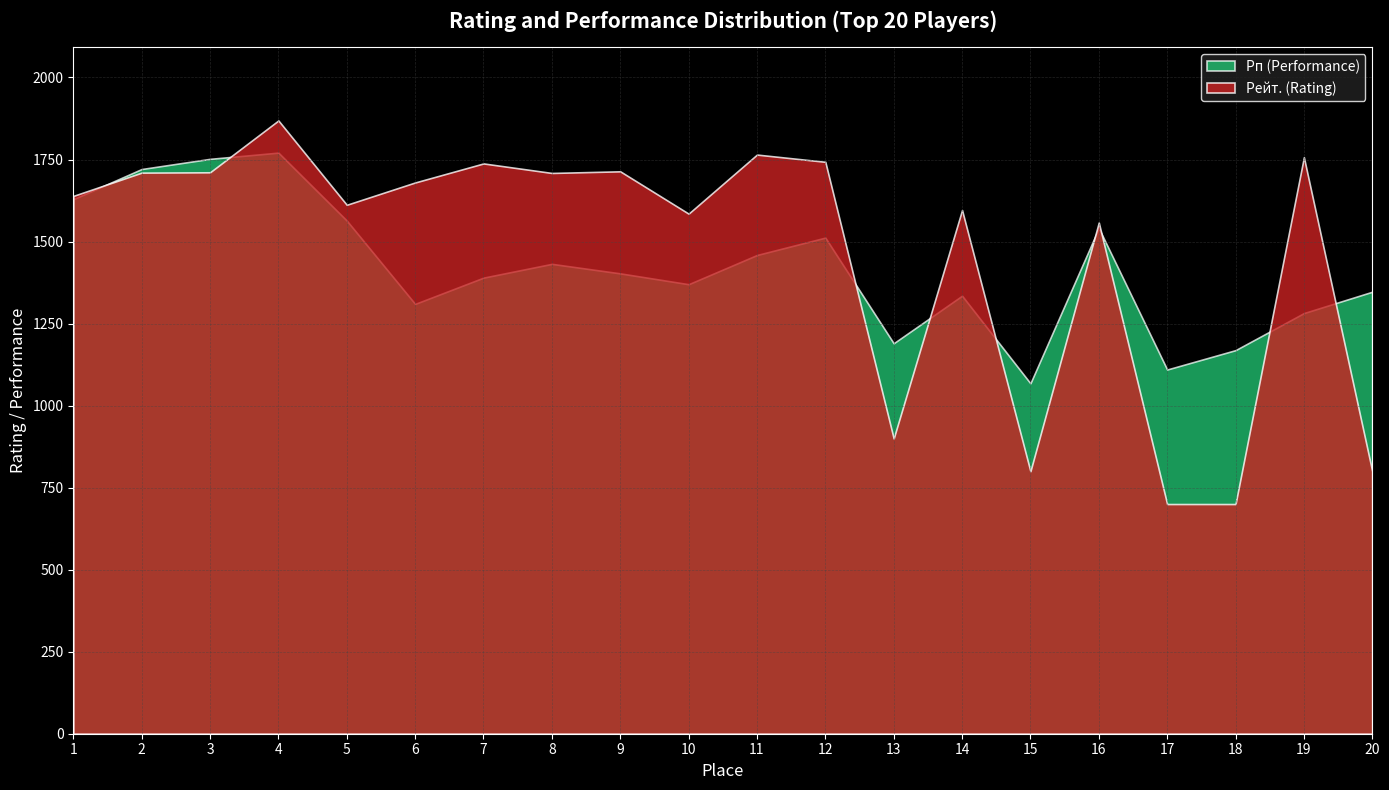

Which series has the widest spread of values?

Рейт. (Rating)